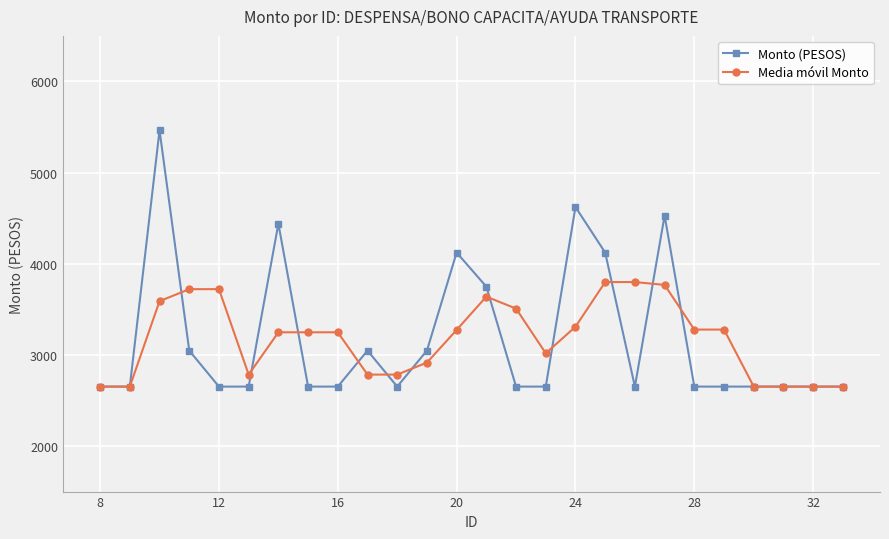

What is the value of the Media móvil Monto point at the 13th from the left?

3273.8